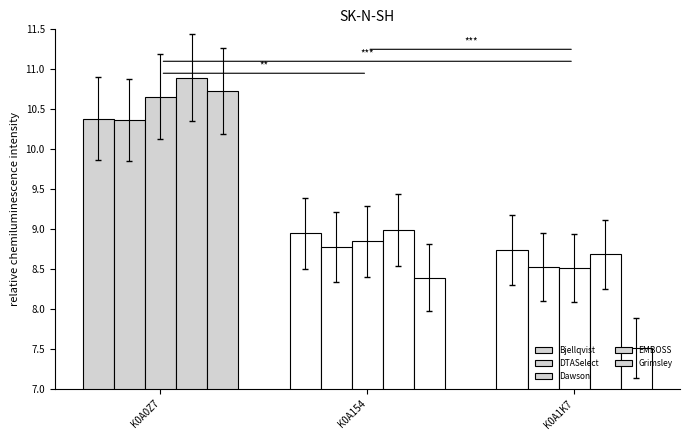

What is the difference between the maximum and minimum values in the DTASelect series?

1.8